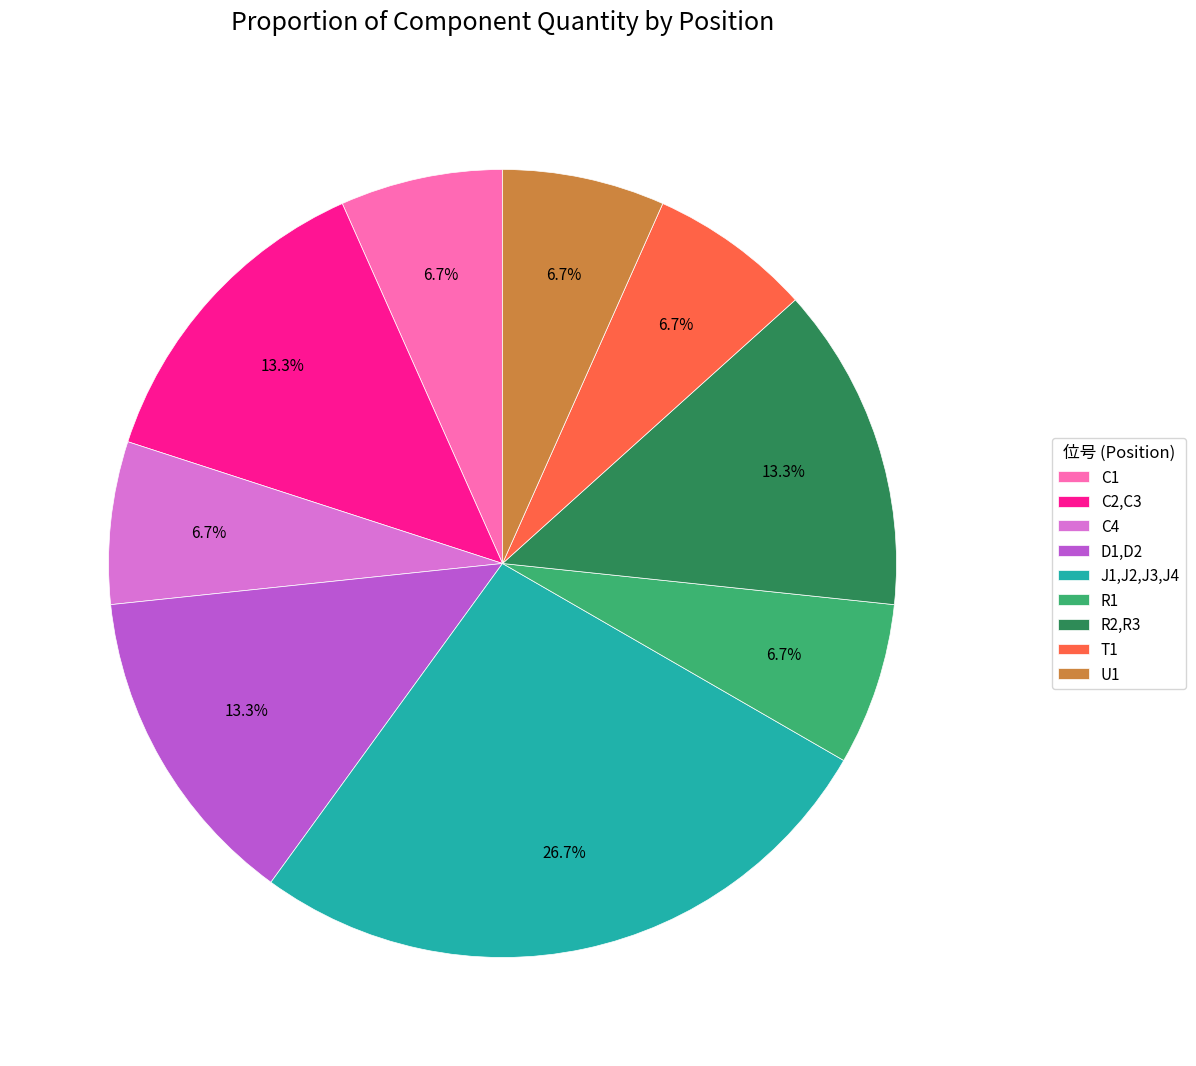

Is there any slice that represents more than half of the pie?

No